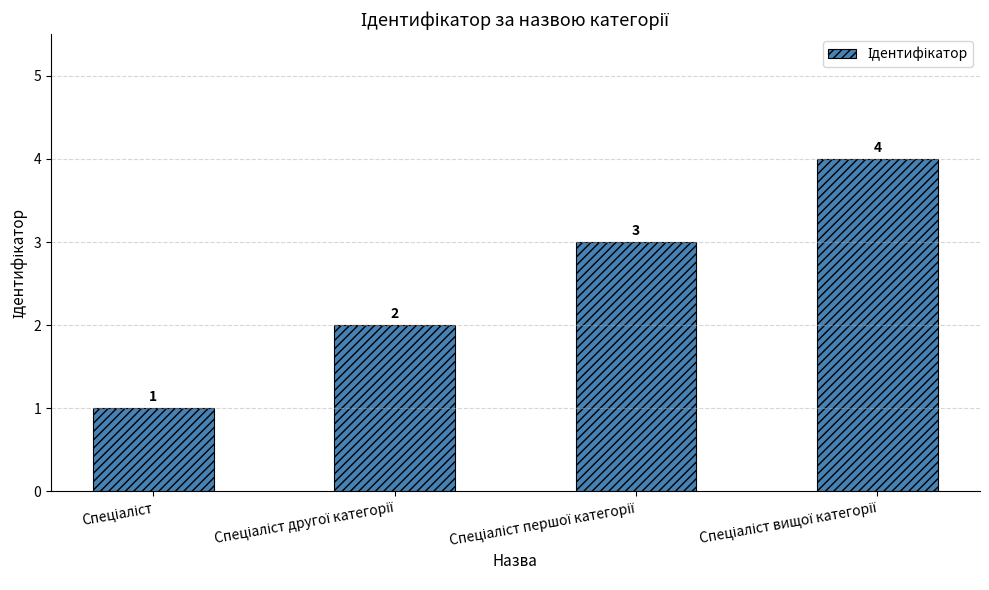

What is the difference between the maximum and minimum values?

3